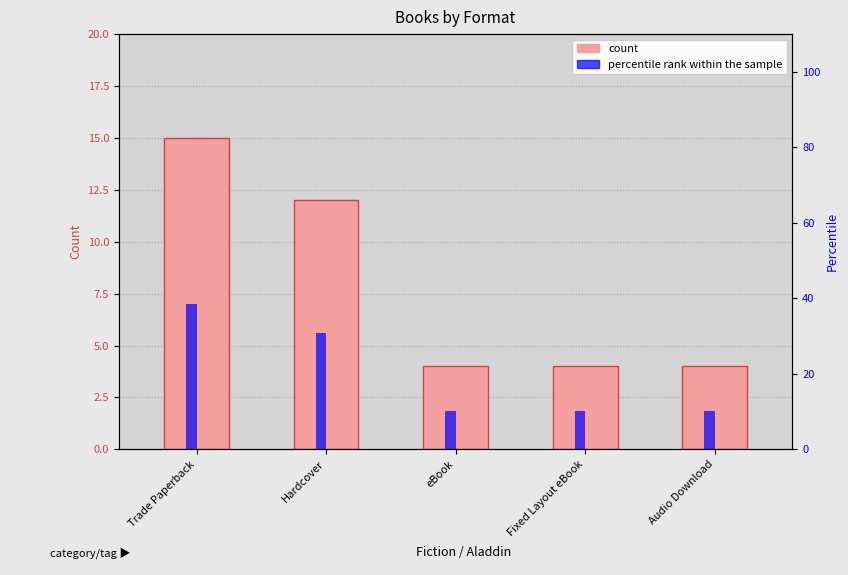

Reading right to left, what are all the values shown in this chart?

count: Audio Download=4.0	Fixed Layout eBook=4.0	eBook=4.0	Hardcover=12.0	Trade Paperback=15.0
percentile rank within the sample: Audio Download=10.3	Fixed Layout eBook=10.3	eBook=10.3	Hardcover=30.8	Trade Paperback=38.5